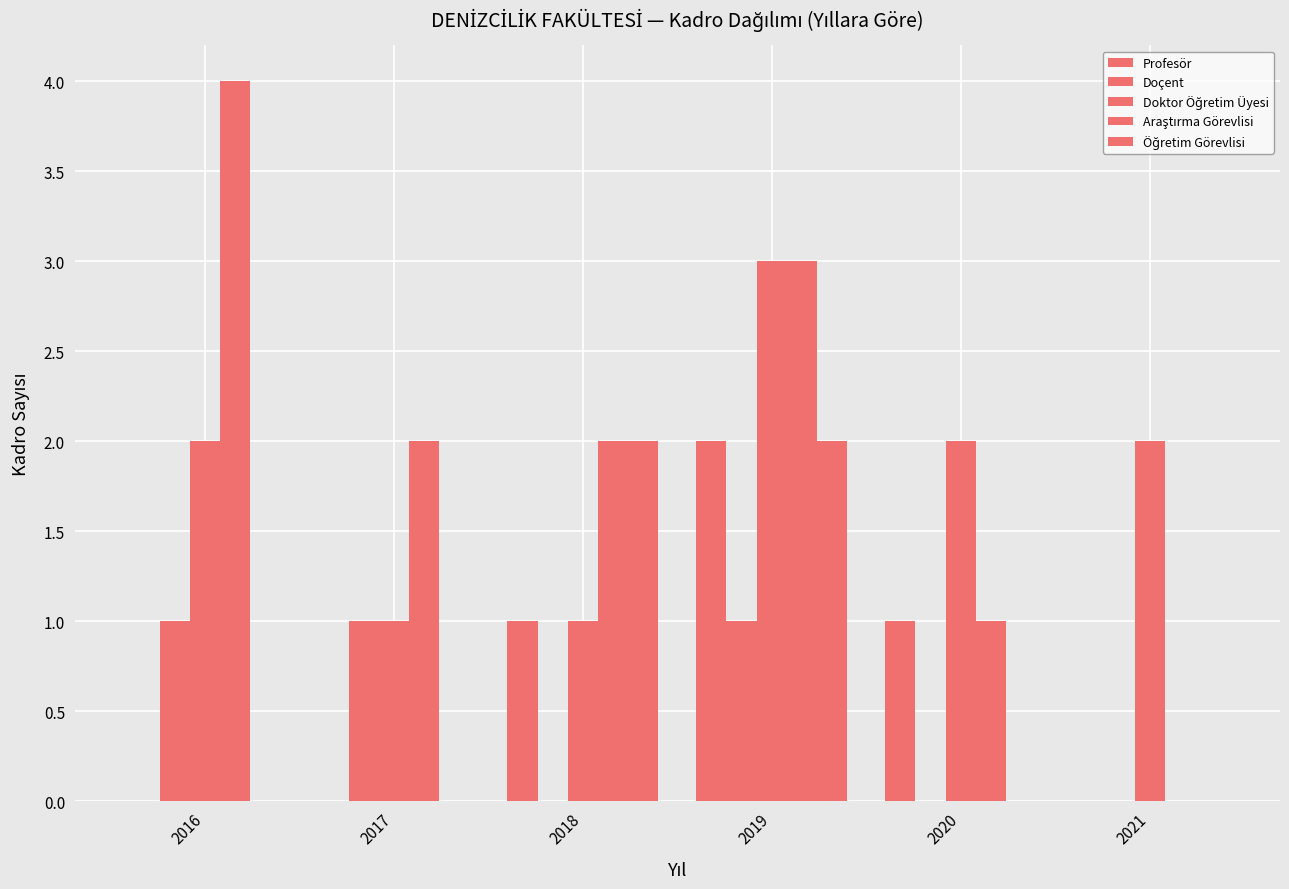

Are the bars grouped side by side (vs. stacked)?

Yes